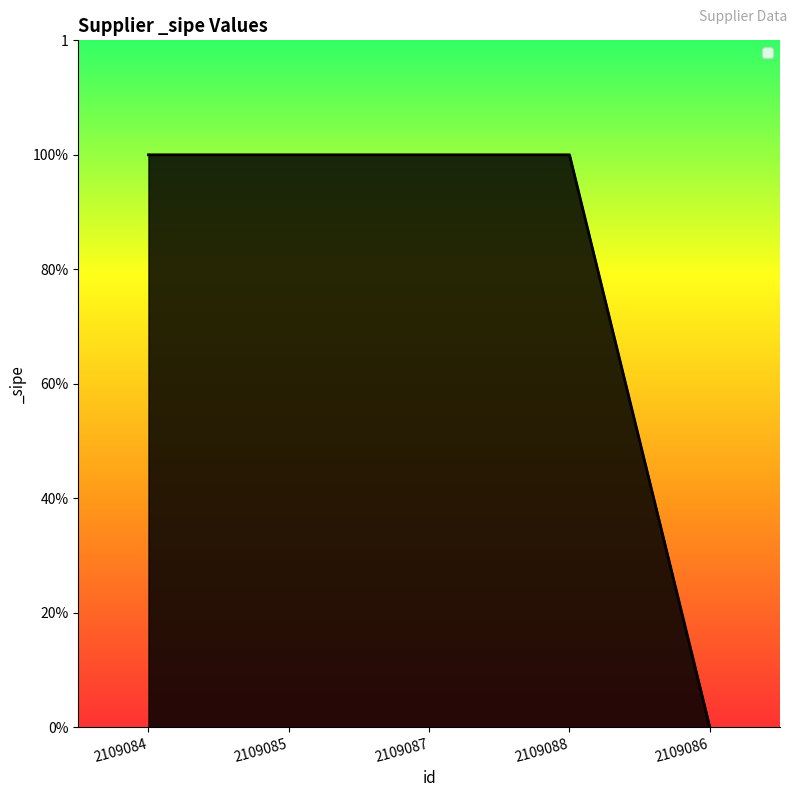

Does the chart have visible grid lines?

No